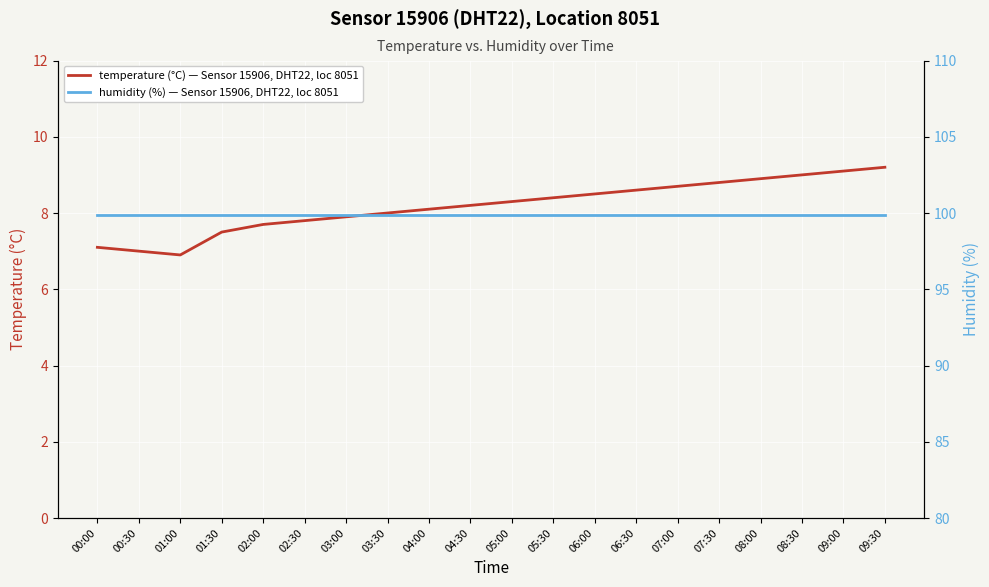

What is the maximum value shown in the chart?

99.9